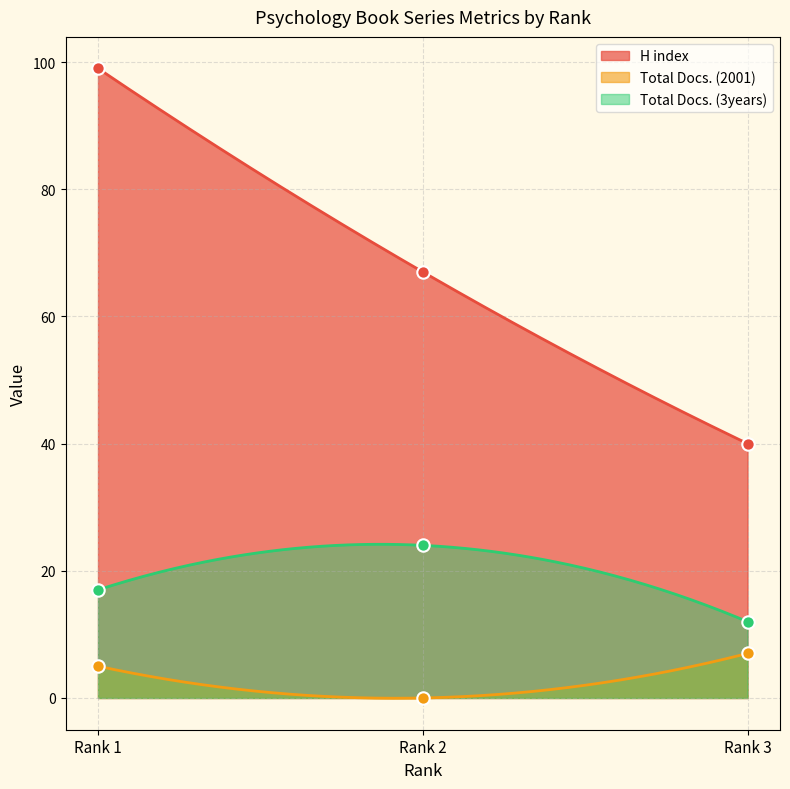

What are all the series names shown in the legend?

H index, Total Docs. (2001), Total Docs. (3years)